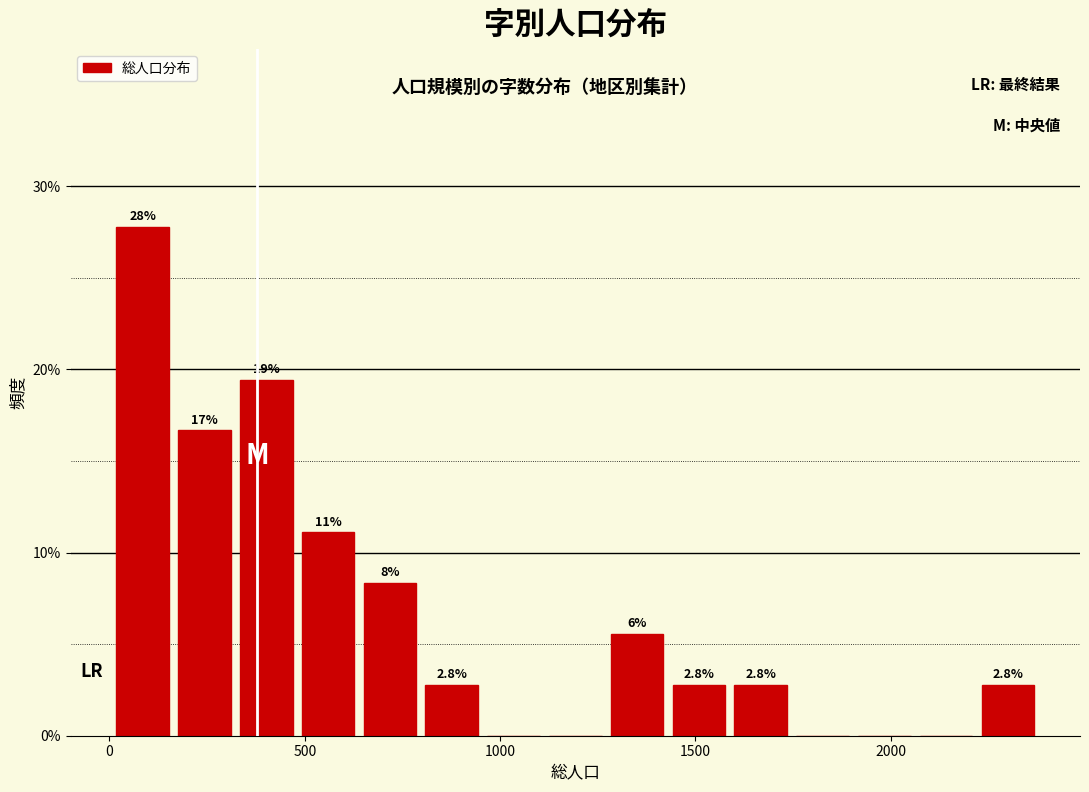

Around what value on the x-axis is the tallest bar? Give the approximate position of its centre, as read against the axis.

100